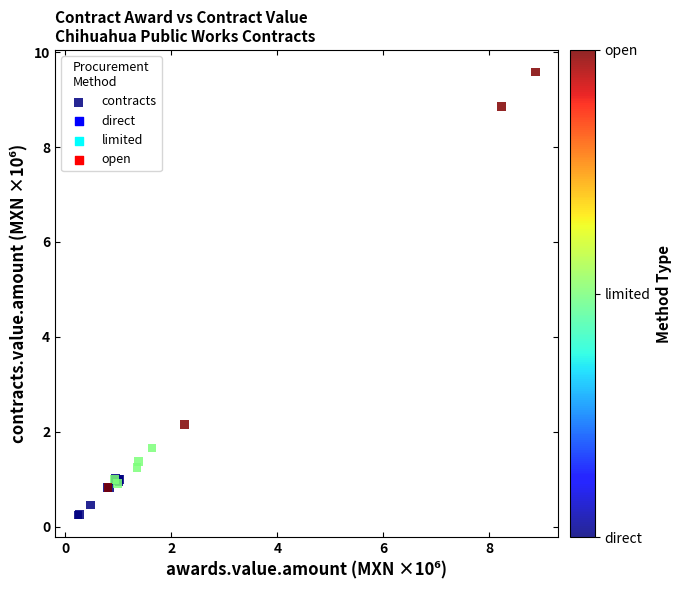

What Y value in the scatter plot is closest to 4?

2.1